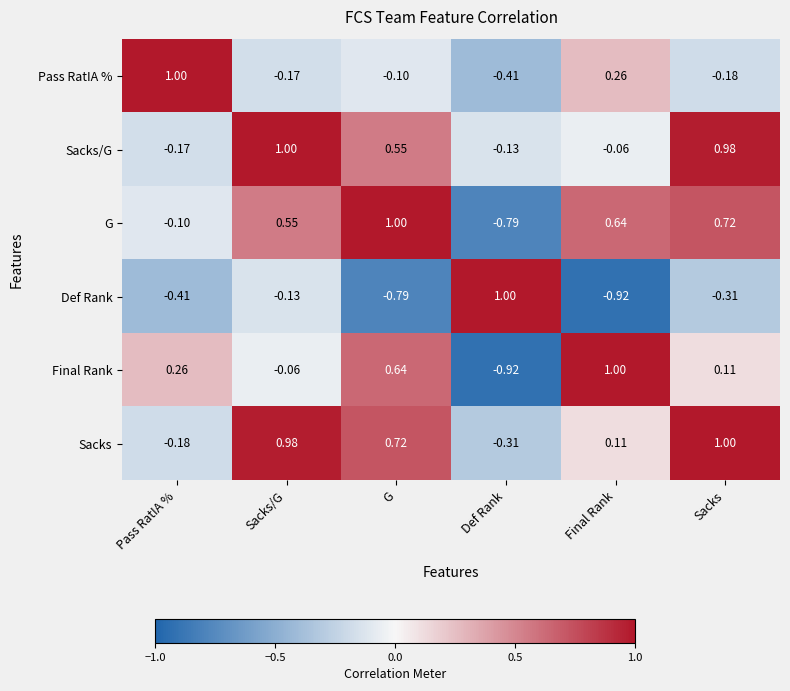

Count the number of data series in this chart.

6